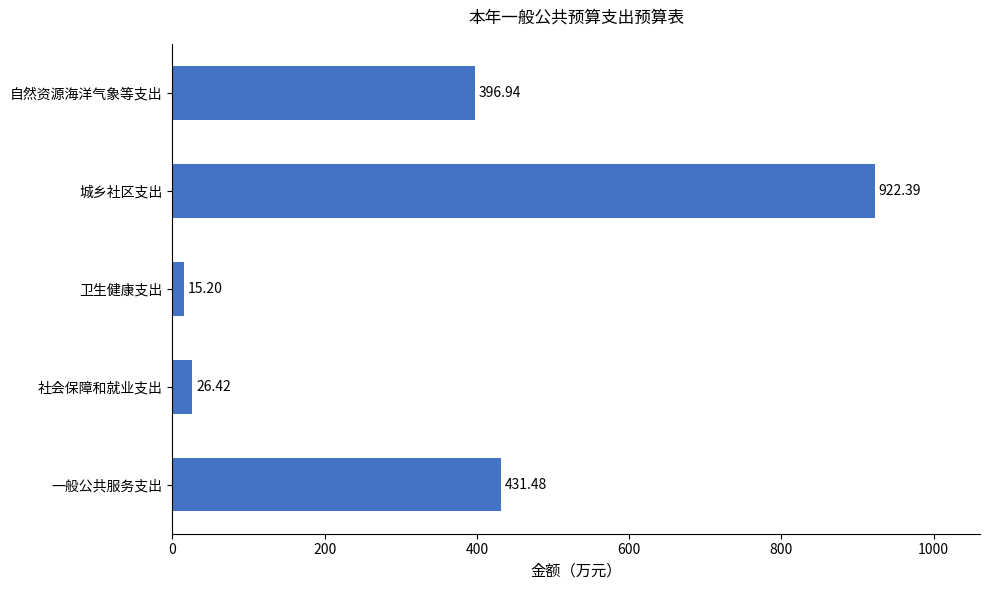

What is the minimum value shown in the chart?

15.2